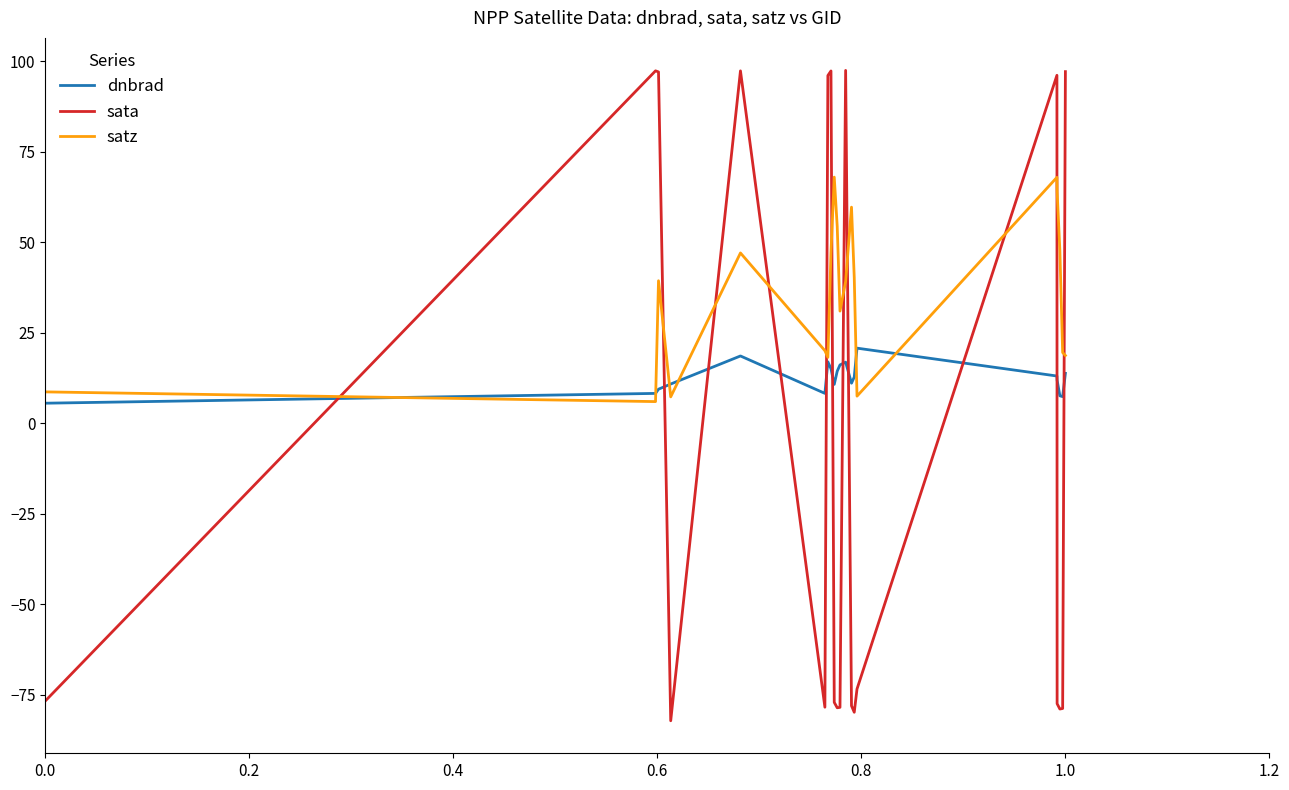

Rank the series by their maximum value, from lowest to highest.

dnbrad, satz, sata